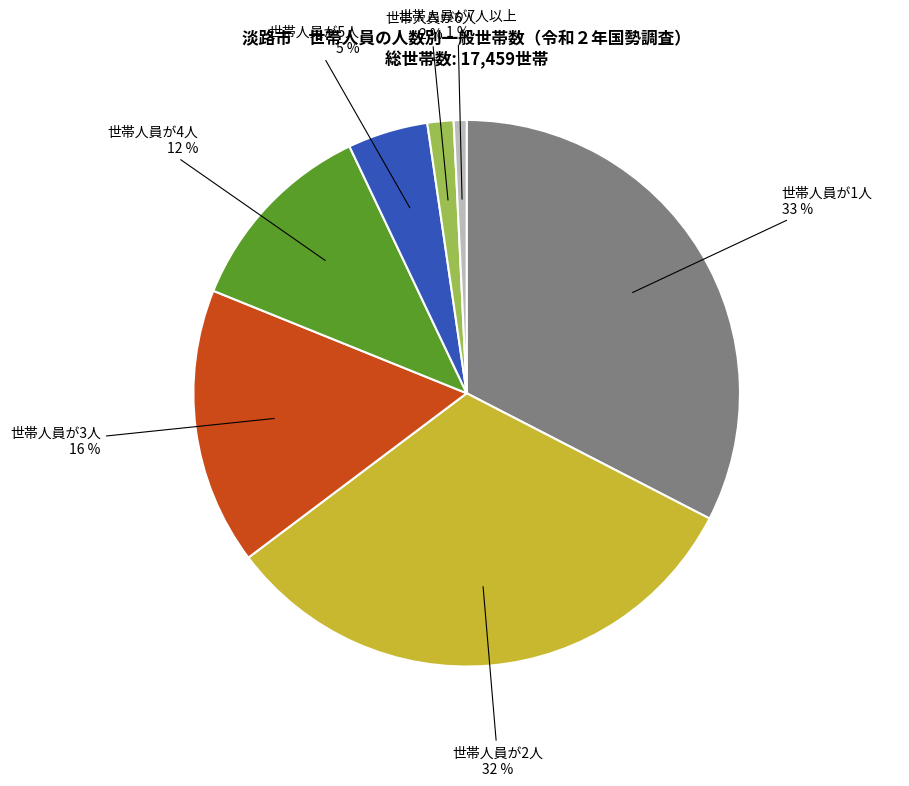

Is there any slice that represents more than half of the pie?

No